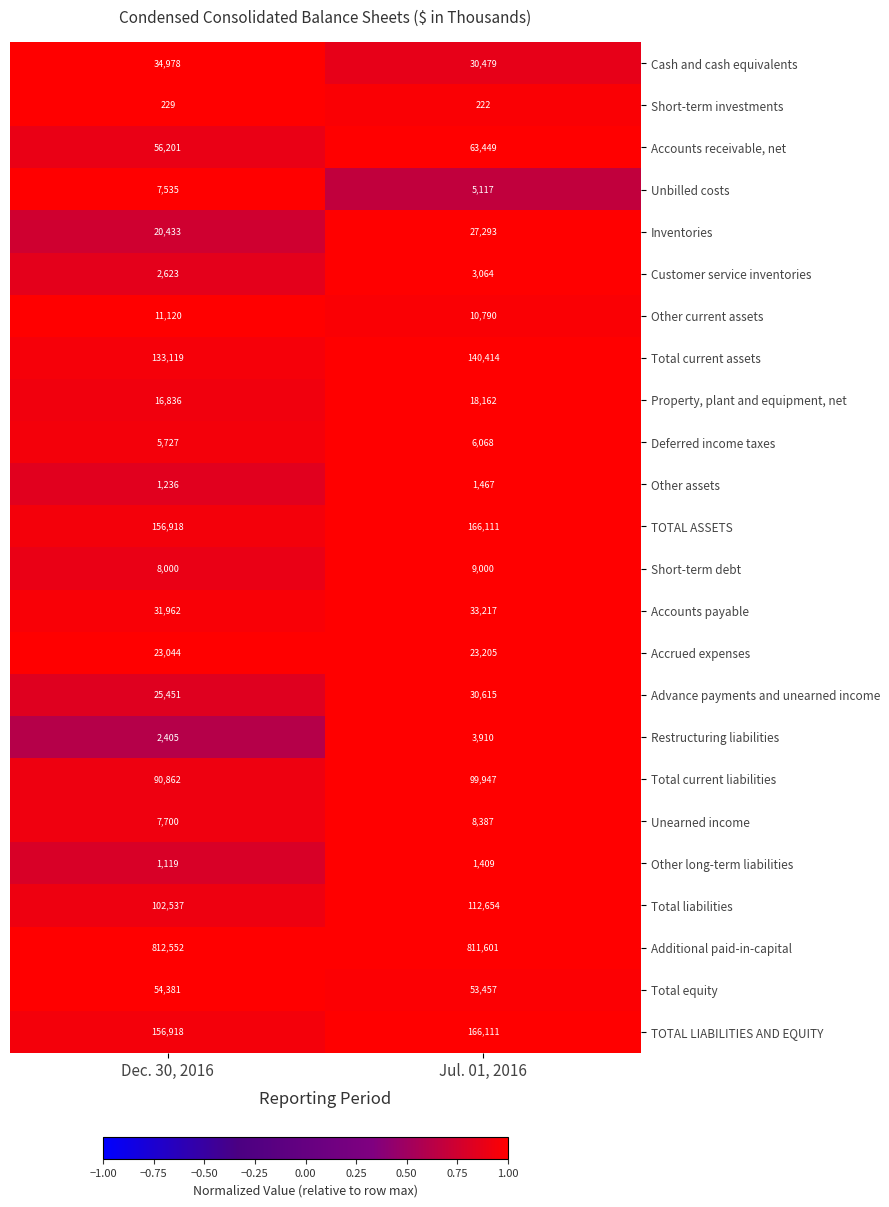

Which series has the widest spread of values?

Total liabilities